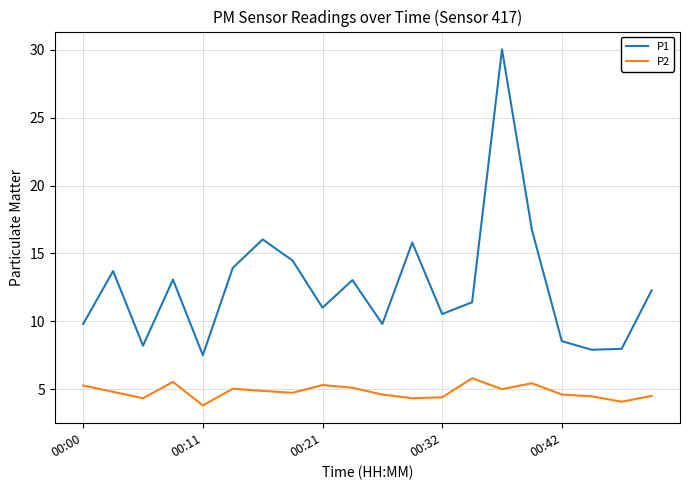

True or false: P2 and P1 cross at least once.

False